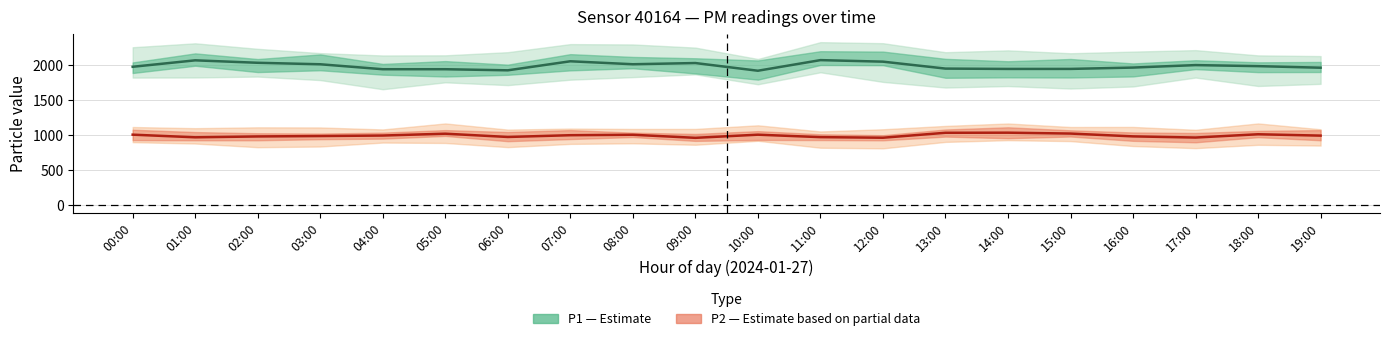

At how many categories does at least one series exceed 1507?

20